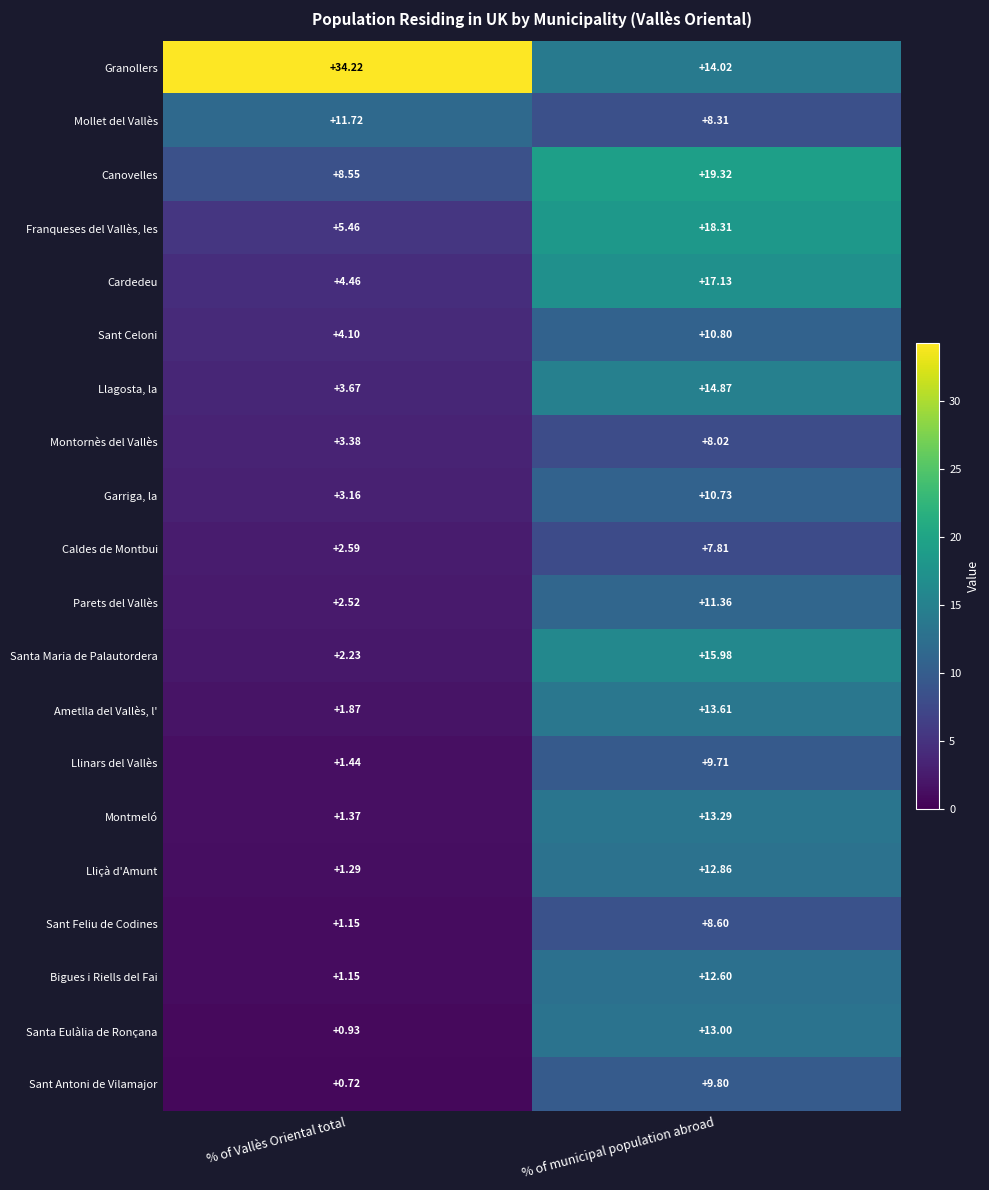

List the labels in order of Canovelles value, smallest first.

% of Vallès Oriental total, % of municipal population abroad